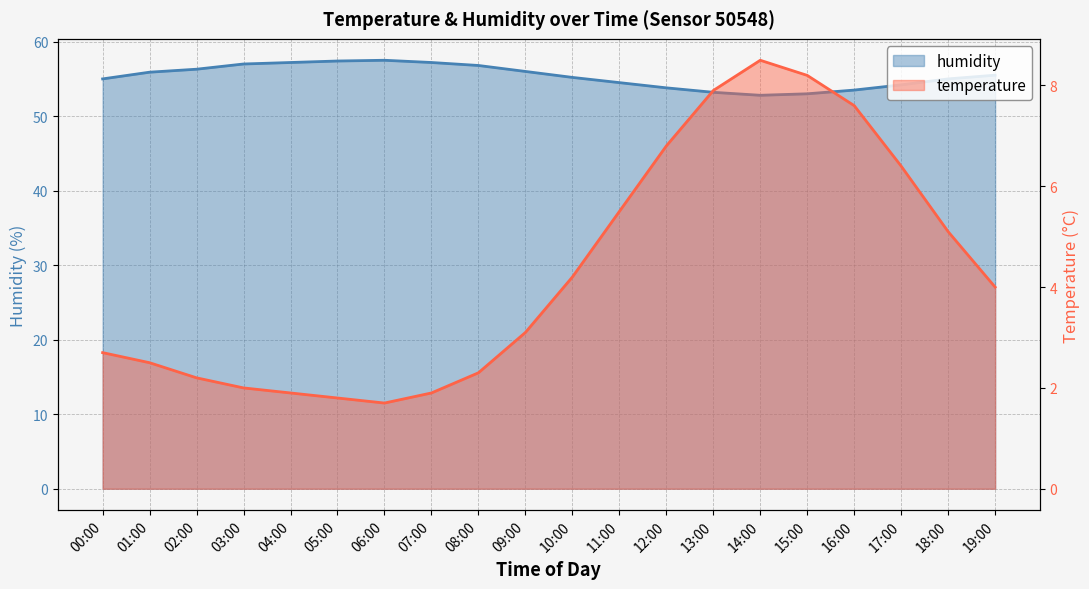

Reading left to right, extract all data points from this chart.

humidity: 55.0	55.9	56.3	57.0	57.2	57.4	57.5	57.2	56.8	56.0	55.2	54.5	53.8	53.2	52.8	53.0	53.5	54.2	55.0	55.5
temperature: 2.7	2.5	2.2	2.0	1.9	1.8	1.7	1.9	2.3	3.1	4.2	5.5	6.8	7.9	8.5	8.2	7.6	6.4	5.1	4.0